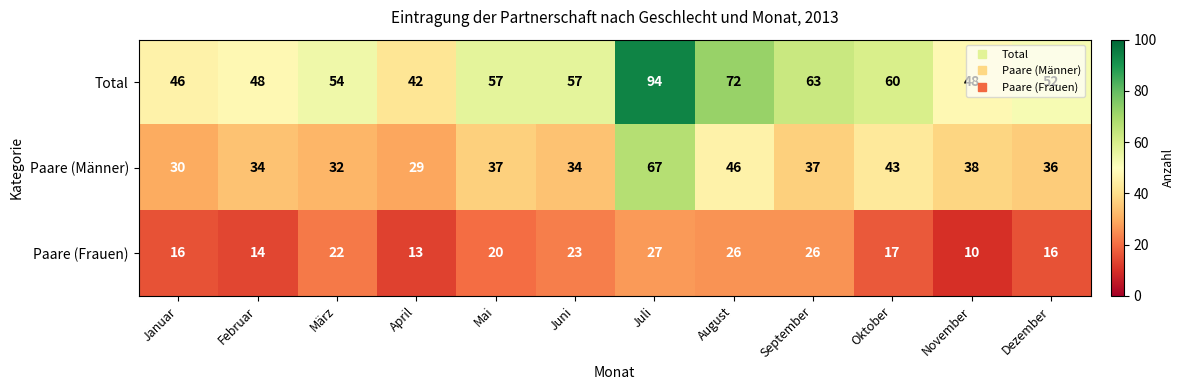

What is the total value across all series at Juni?

114